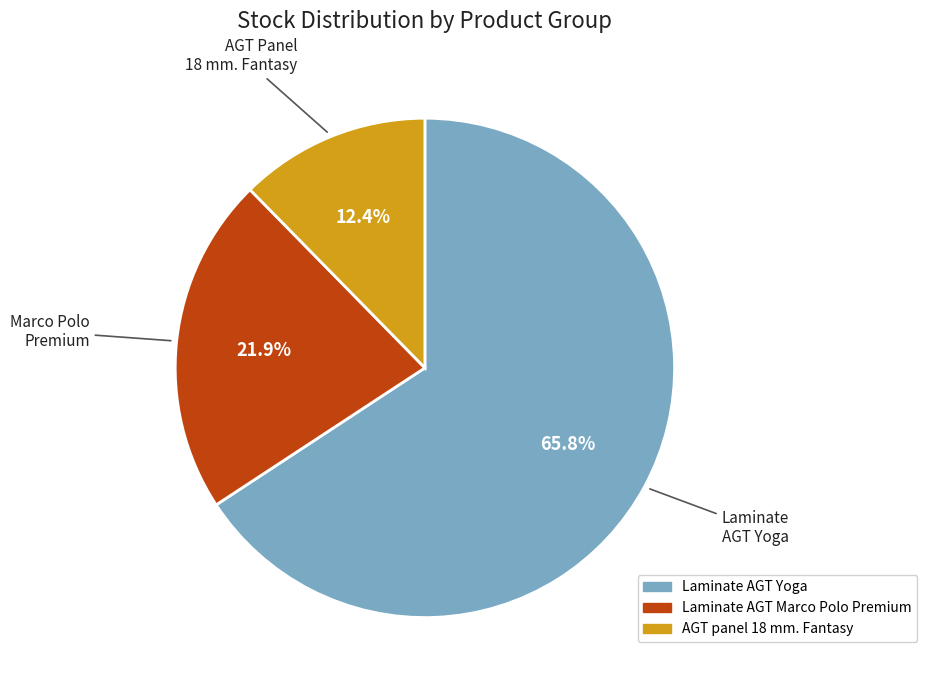

Does any single category account for the majority?

Yes